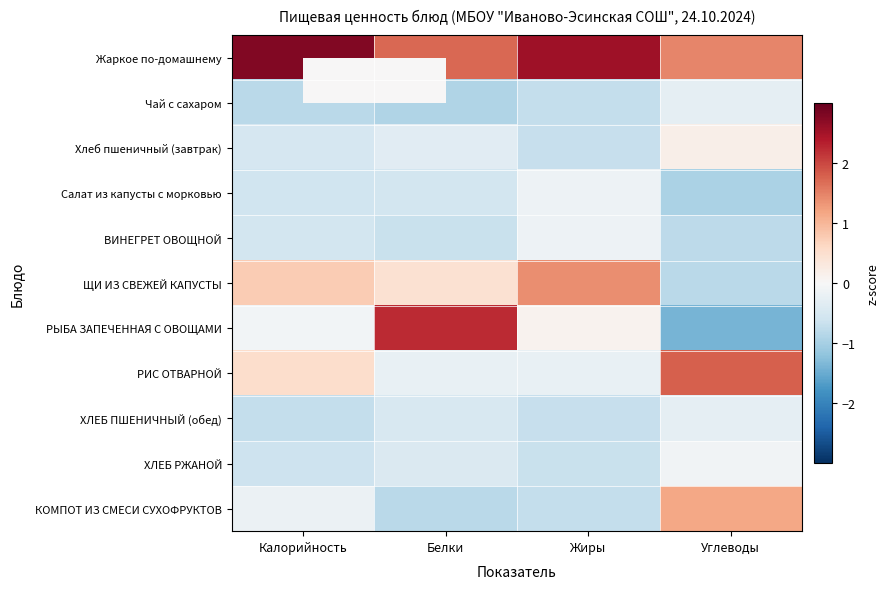

At Жиры, list the series in order from smallest to largest.

Чай с сахаром, КОМПОТ ИЗ СМЕСИ СУХОФРУКТОВ, Хлеб пшеничный (завтрак), ХЛЕБ ПШЕНИЧНЫЙ (обед), ХЛЕБ РЖАНОЙ, РИС ОТВАРНОЙ, Салат из капусты с морковью, ВИНЕГРЕТ ОВОЩНОЙ, РЫБА ЗАПЕЧЕННАЯ С ОВОЩАМИ, ЩИ ИЗ СВЕЖЕЙ КАПУСТЫ, Жаркое по-домашнему